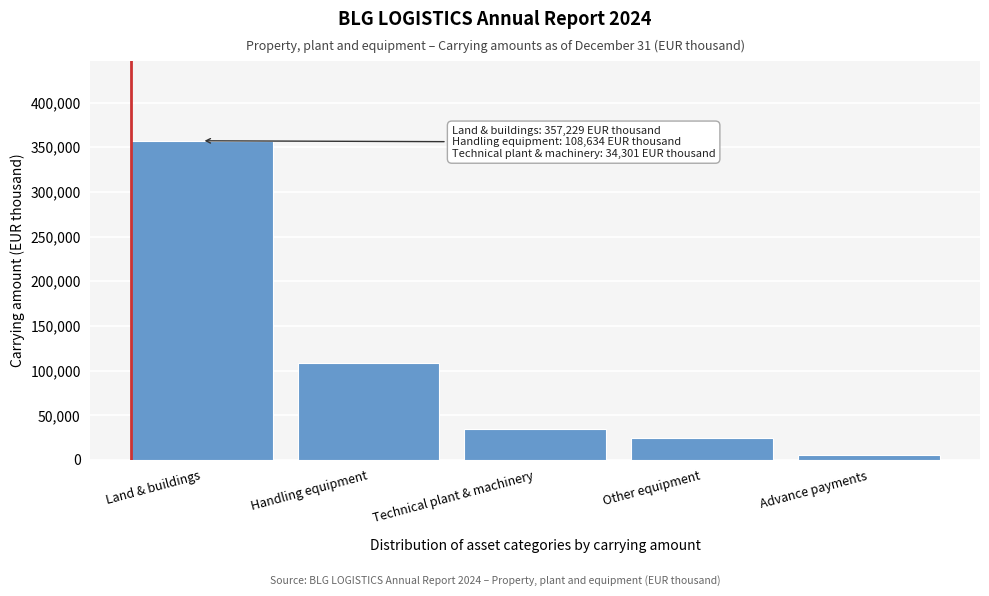

Reading left to right, extract all data points from this chart.

Land & buildings=357229	Handling equipment=108634	Technical plant & machinery=34301	Other equipment=24399	Advance payments=5064